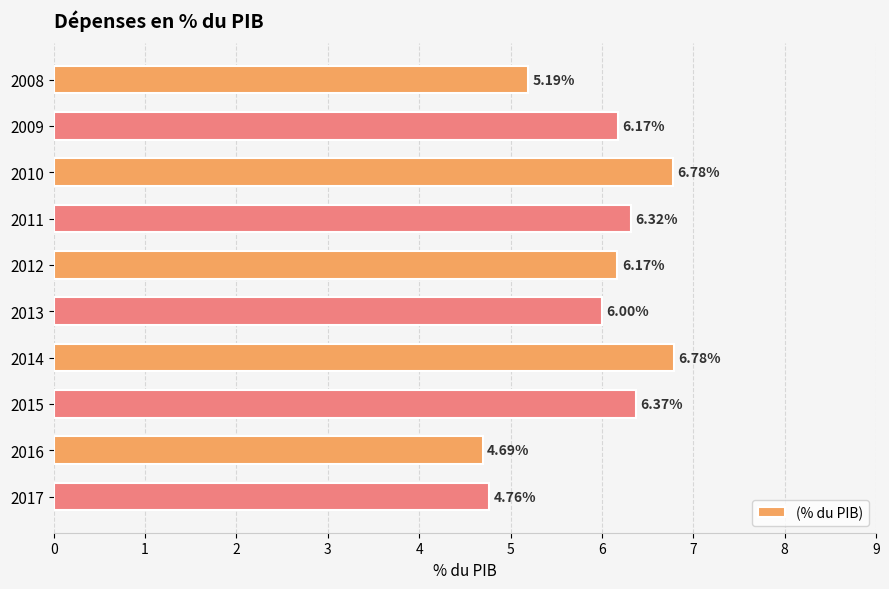

What is the sum of all values?

59.2